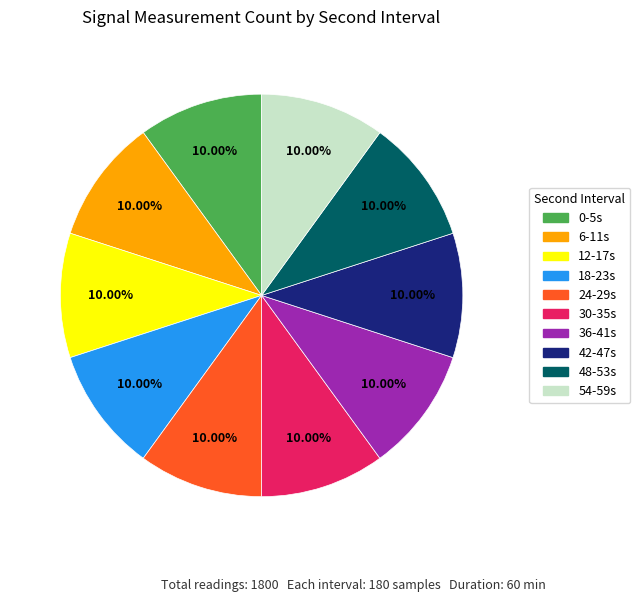

Is there any slice that represents more than half of the pie?

No